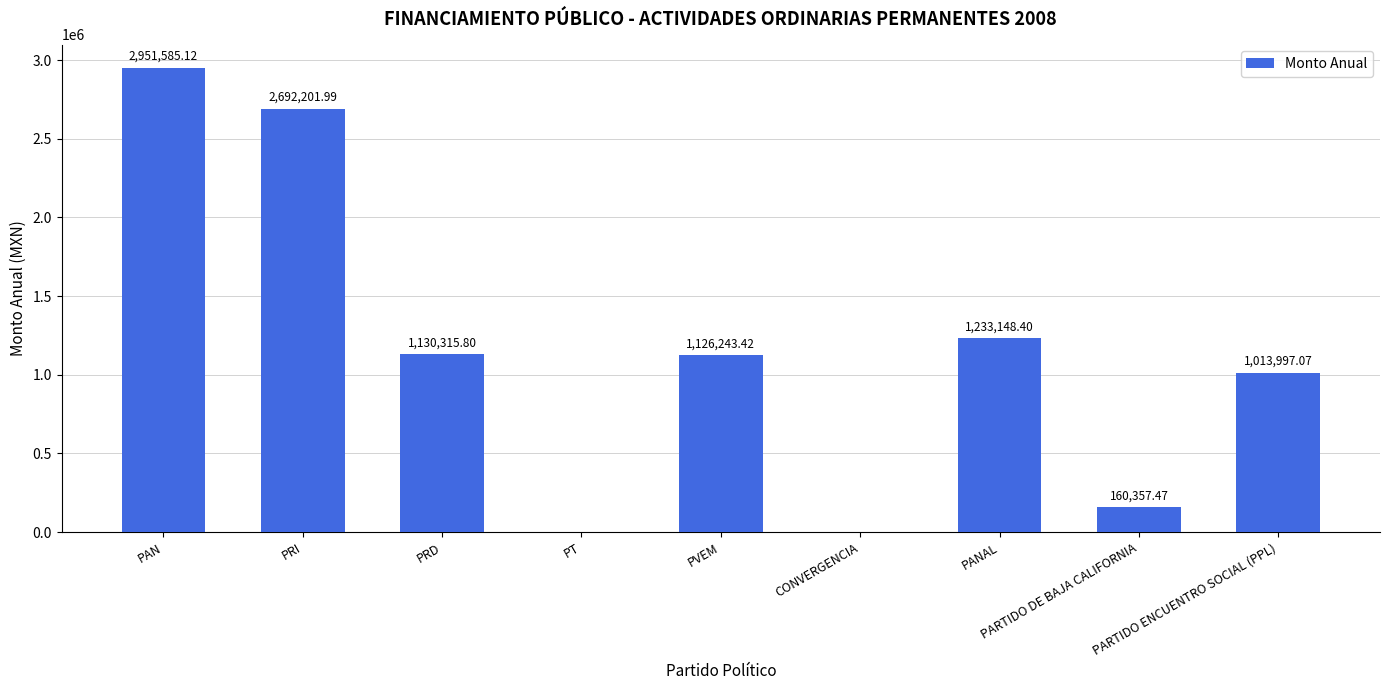

Reading left to right, transcribe all the data shown in this chart.

PAN=2951585.1	PRI=2692202.0	PRD=1130315.8	PT=0.0	PVEM=1126243.4	CONVERGENCIA=0.0	PANAL=1233148.4	PARTIDO DE BAJA CALIFORNIA=160357.5	PARTIDO ENCUENTRO SOCIAL (PPL)=1013997.1